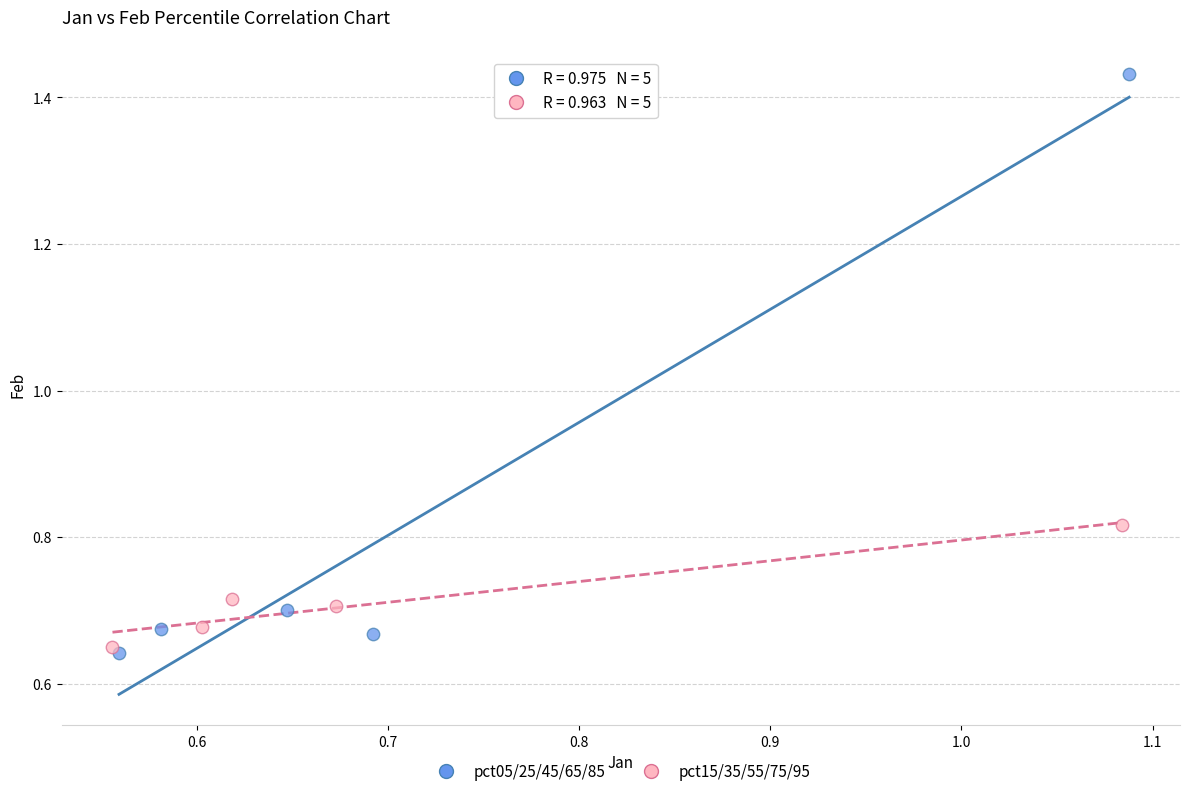

Which series contains the highest Y value?

pct05/25/45/65/85